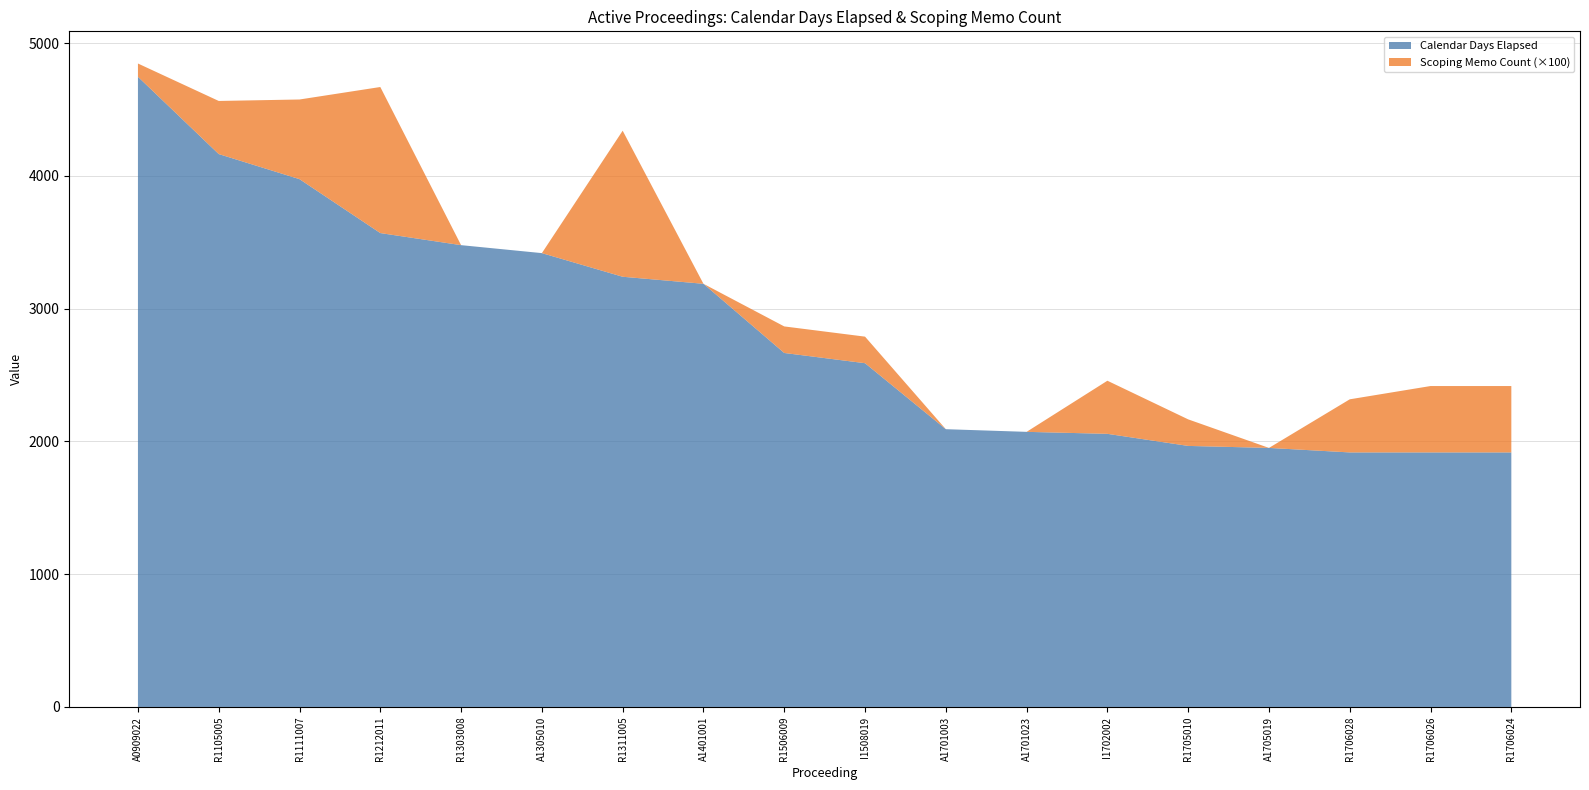

Reading left to right, extract all data points from this chart.

Calendar Days Elapsed: 4746	4164	3975	3569	3478	3418	3240	3187	2666	2589	2092	2072	2057	1966	1951	1917	1917	1917
Scoping Memo Count: 1	4	6	11	0	0	11	0	2	2	0	0	4	2	0	4	5	5